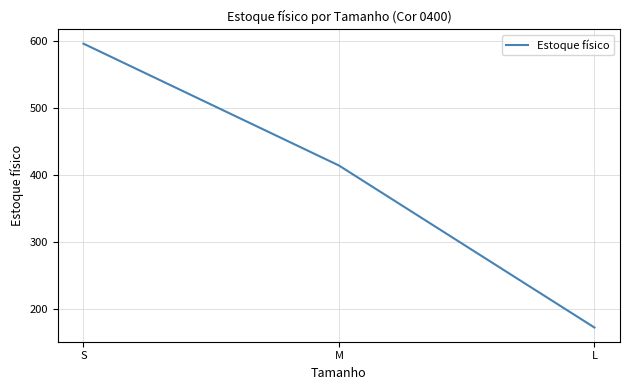

Is this an area chart (filled region under the line)?

No